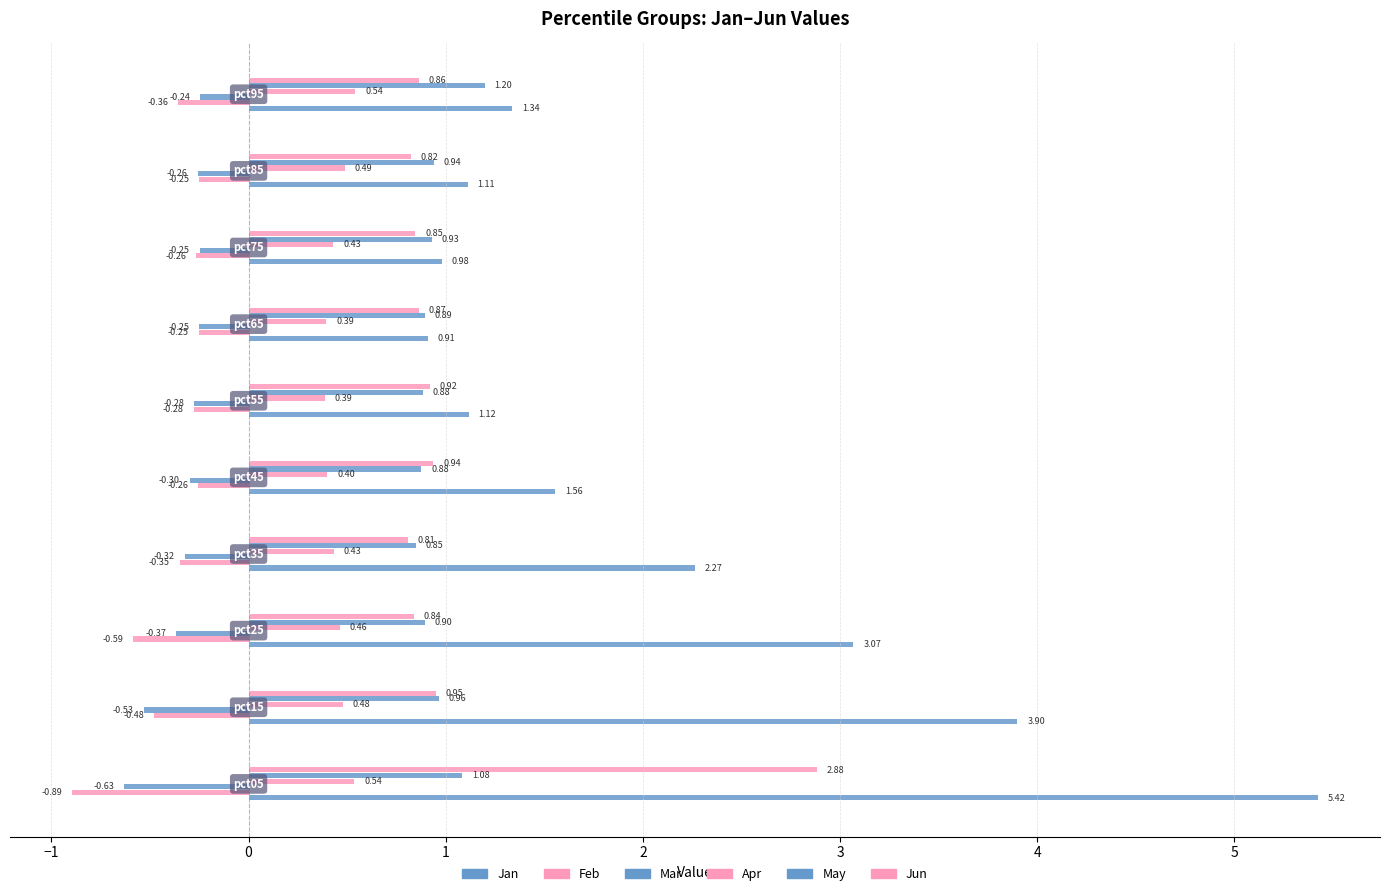

How many series are shown in this chart?

6